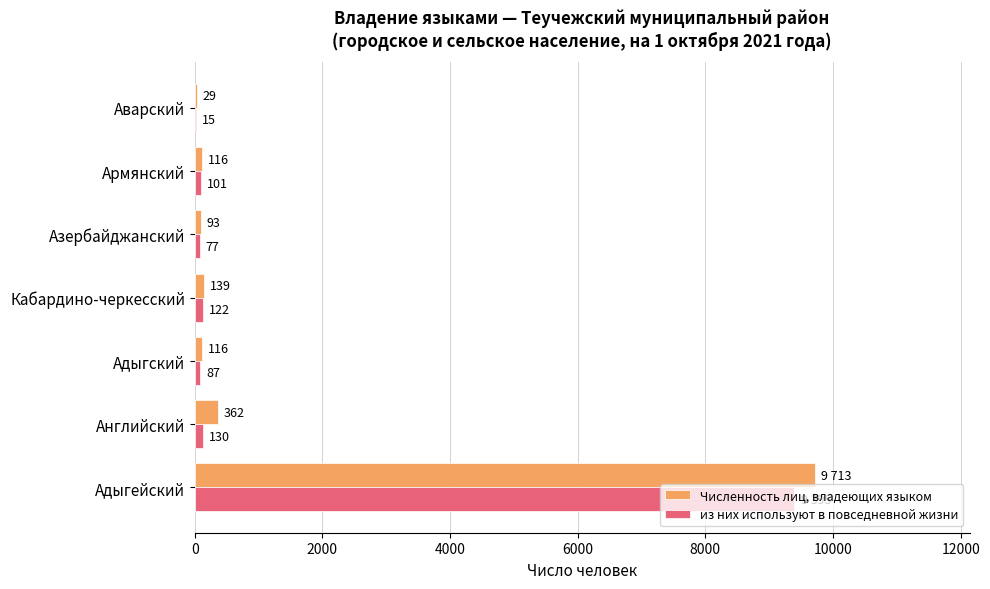

What is the total value across all series at Адыгский?

203